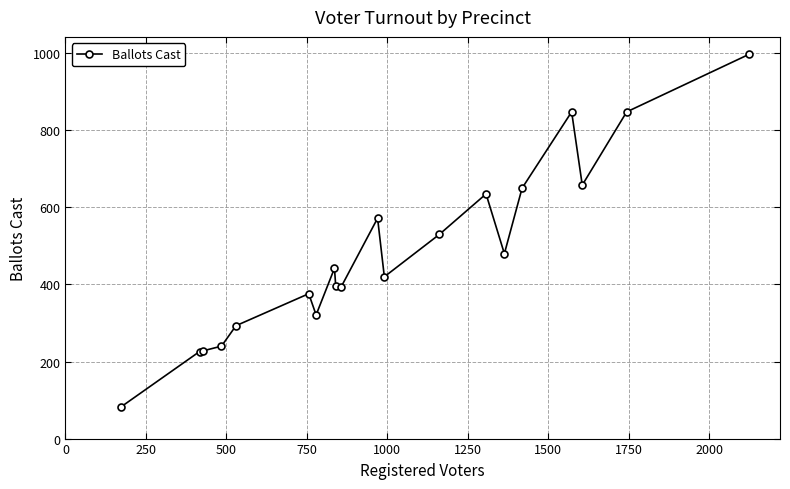

True or false: the data has more than 2 interior local peaks.

True